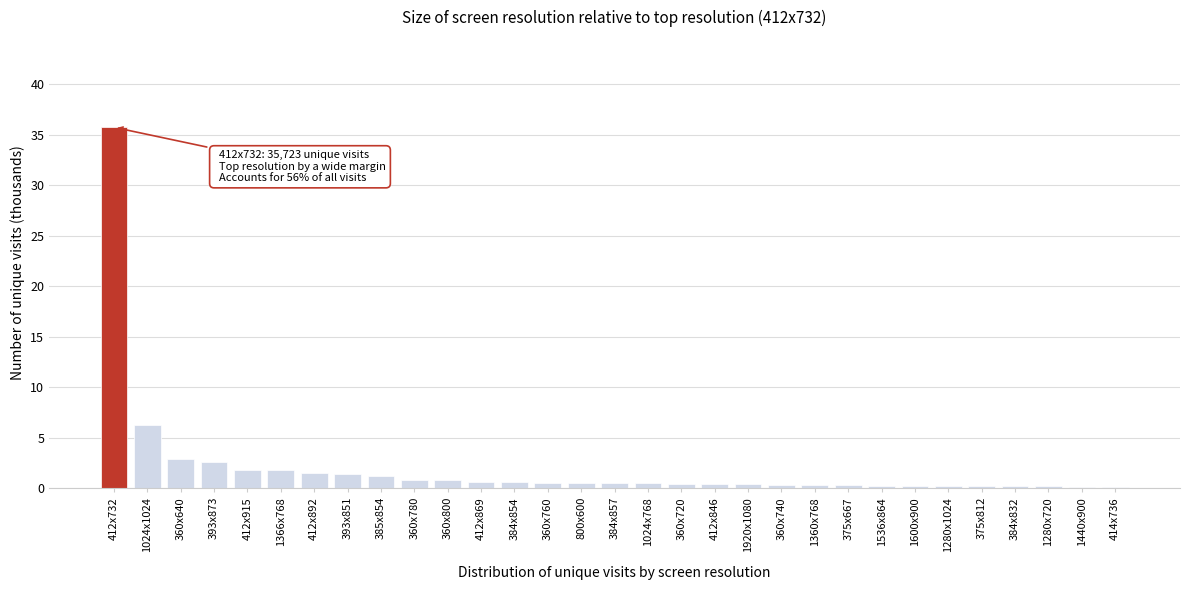

Which category has the highest value across all series?

412x732